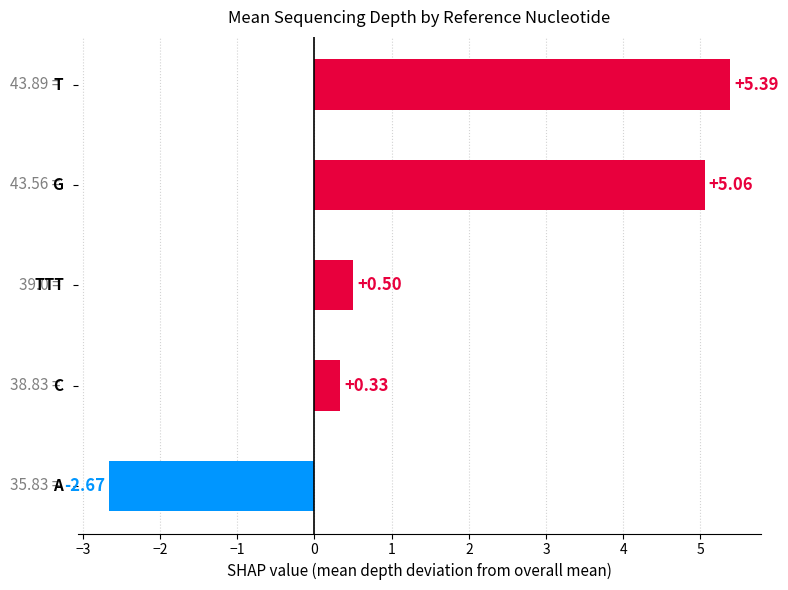

What is the difference between the second highest and minimum values?

7.7